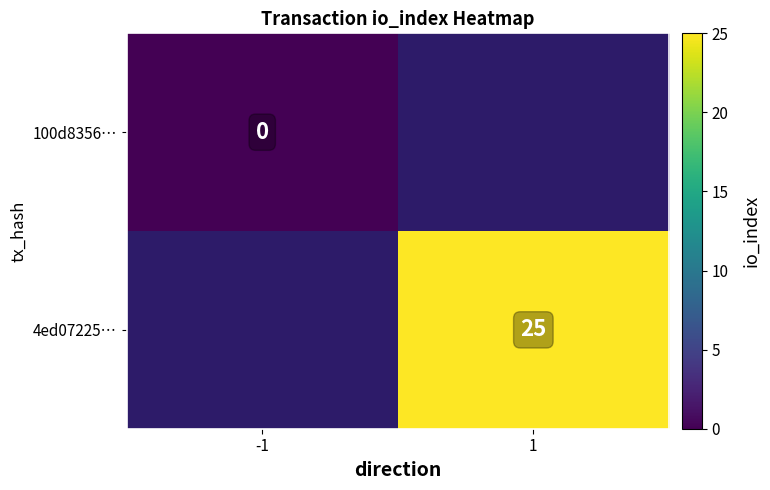

Is it true that 4ed07225… equals 25 at 1?

True